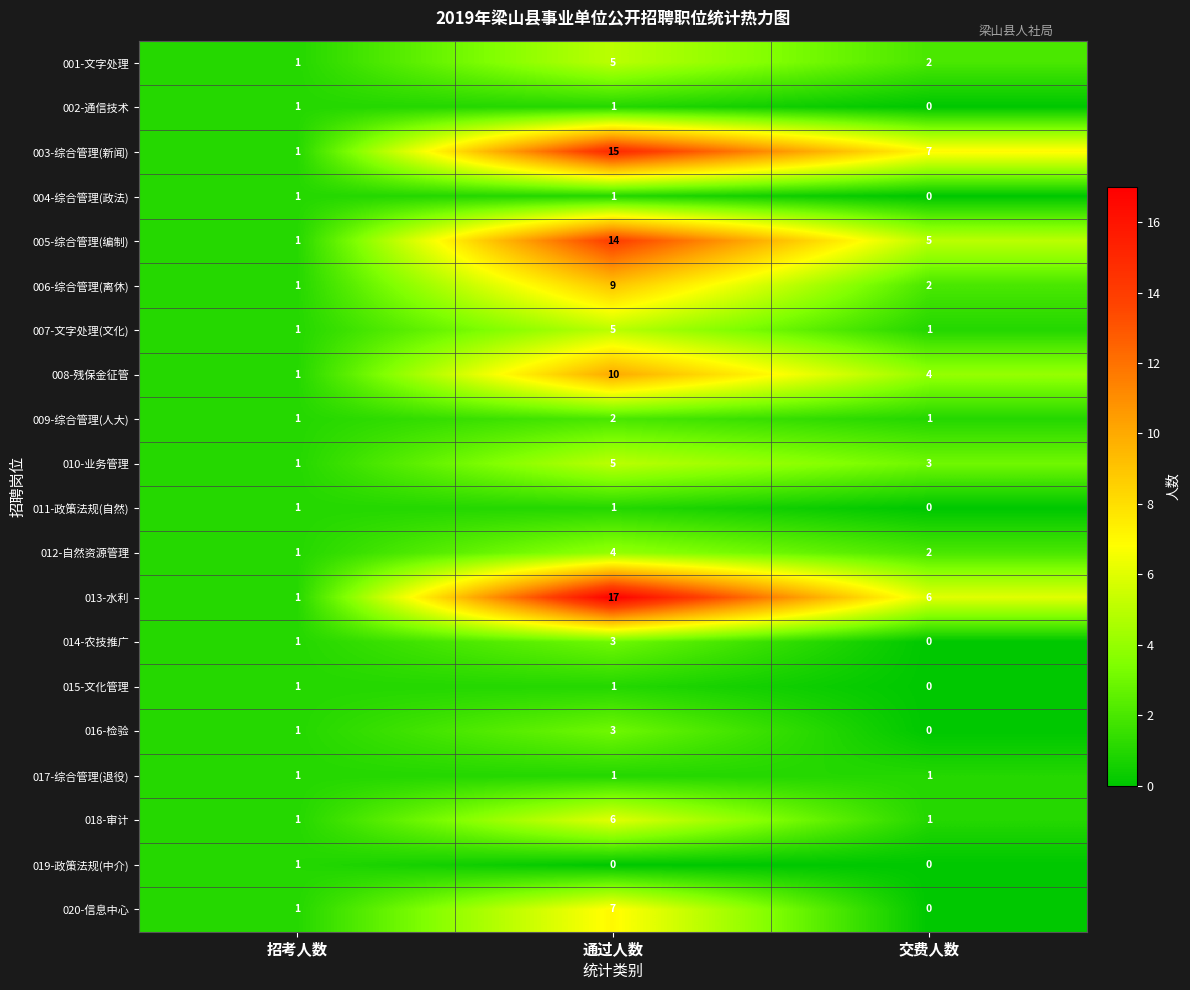

List the labels in order of 013-水利 value, largest first.

通过人数, 交费人数, 招考人数